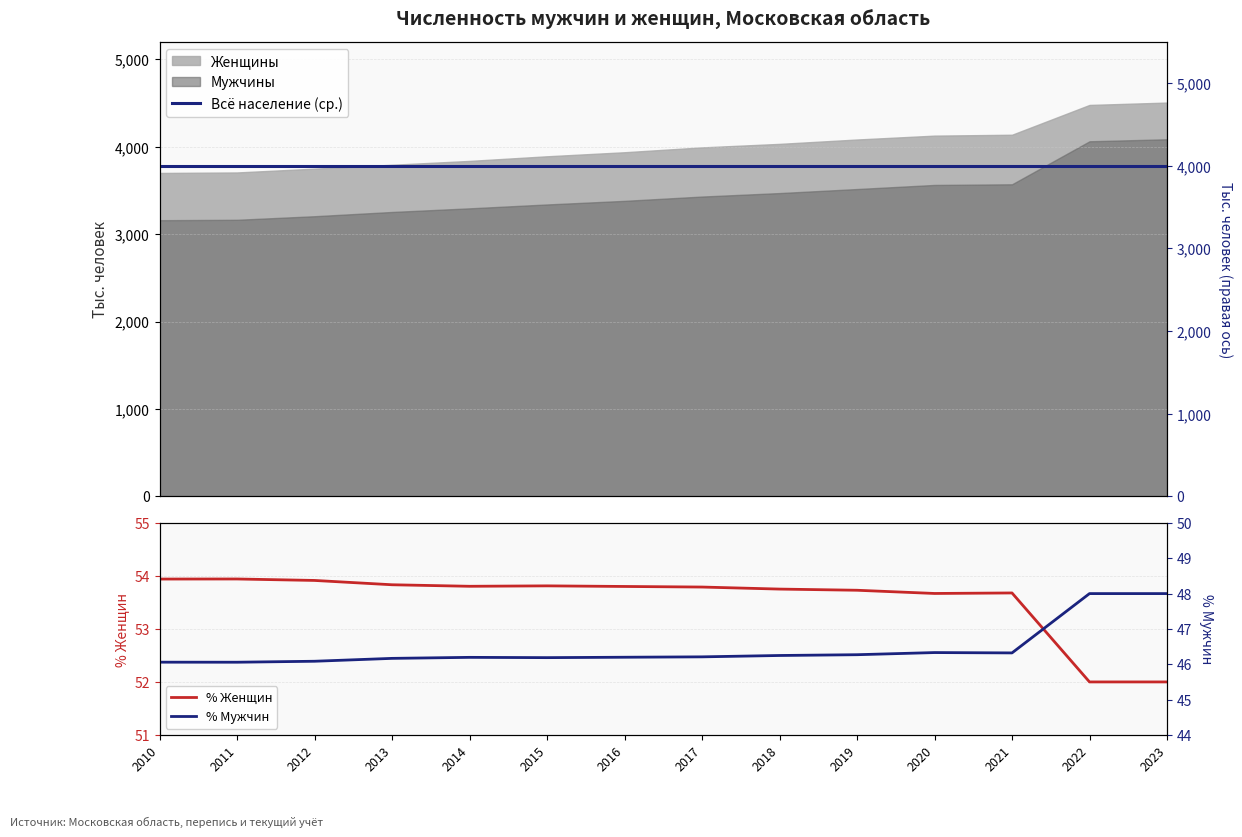

Reading left to right, what are all the values shown in this chart?

Всё население (ср.): 3998.4	3998.4	3998.4	3998.4	3998.4	3998.4	3998.4	3998.4	3998.4	3998.4	3998.4	3998.4	3998.4	3998.4
% Женщин: 53.9	53.9	53.9	53.8	53.8	53.8	53.8	53.8	53.8	53.7	53.7	53.7	52.0	52.0
% Мужчин: 46.1	46.1	46.1	46.2	46.2	46.2	46.2	46.2	46.2	46.3	46.3	46.3	48.0	48.0